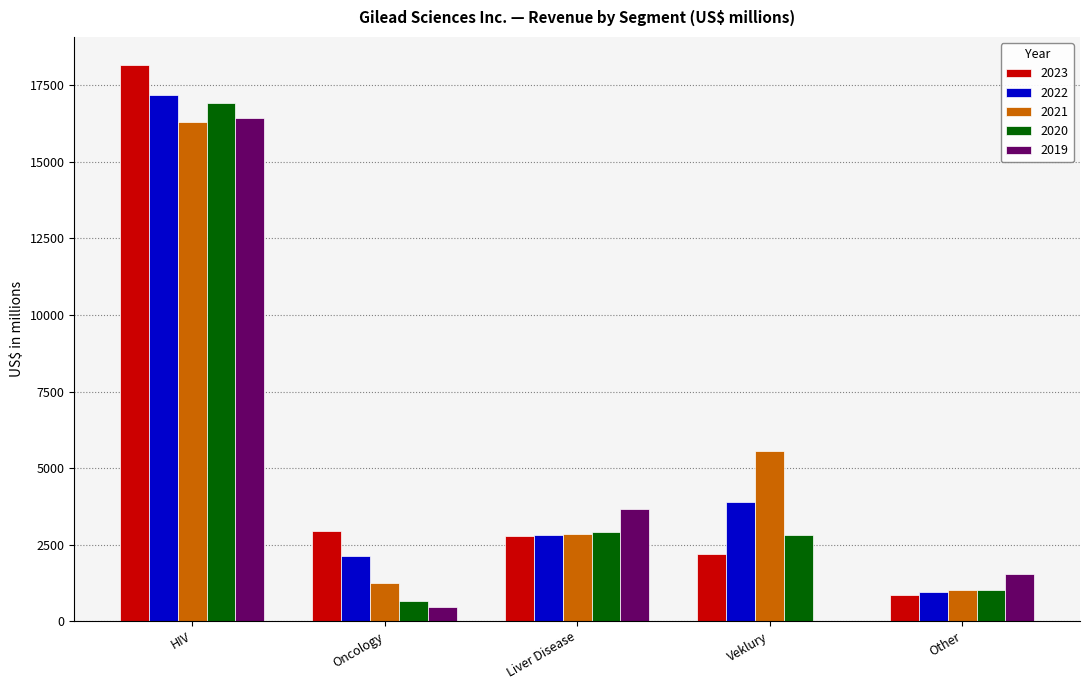

Where does the 2022 series first go above 2798?

HIV